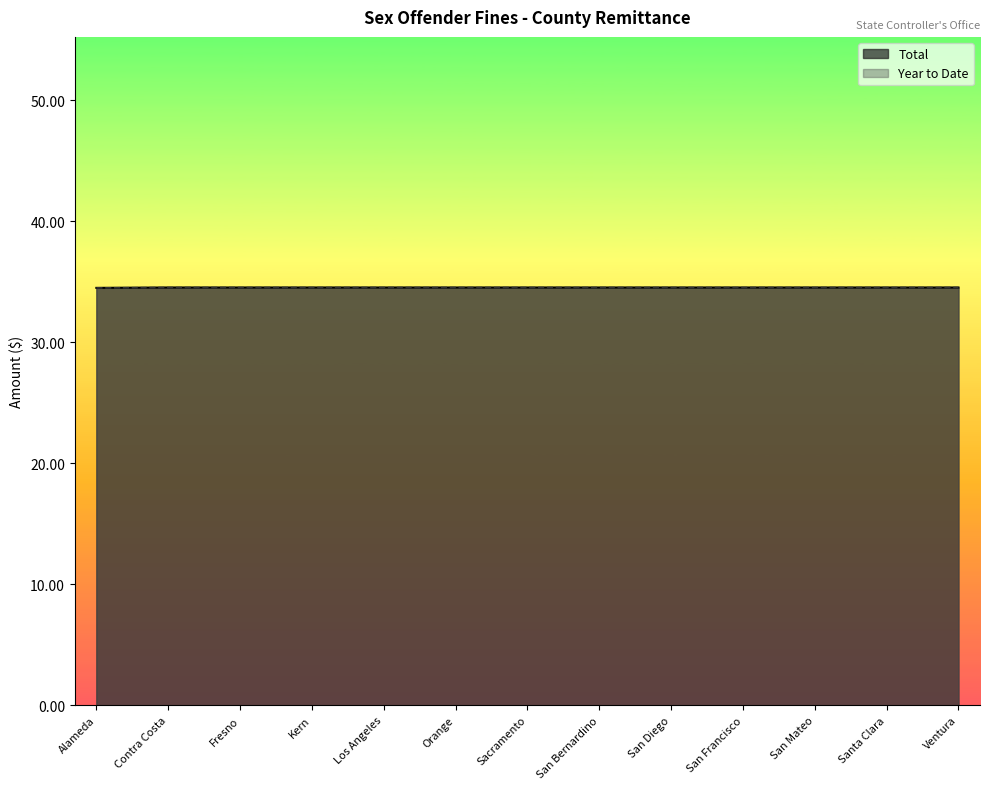

What is the lowest value of the Total series?

34.5